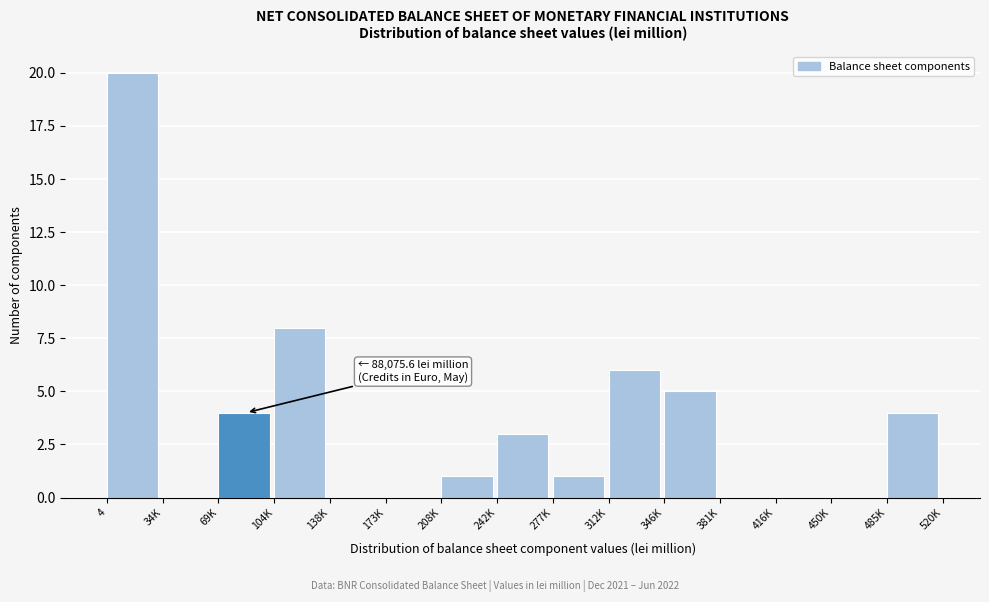

Reading left to right, extract all data points from this chart.

4=20	34K=0	69K=4	104K=8	138K=0	173K=0	208K=1	242K=3	277K=1	312K=6	346K=5	381K=0	416K=0	450K=0	485K=4